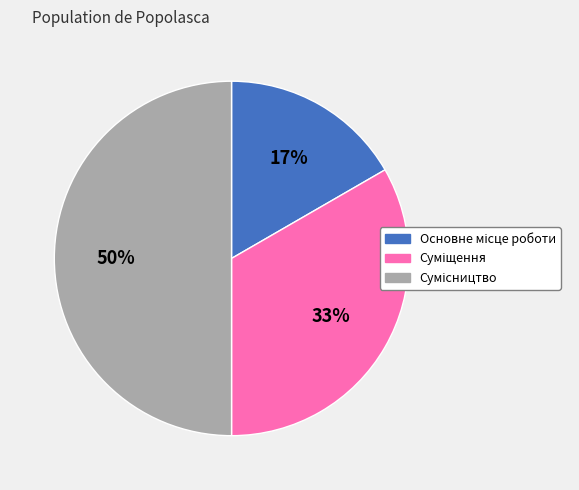

To the nearest percent, what is the difference between the largest and smallest slice percentages?

33%